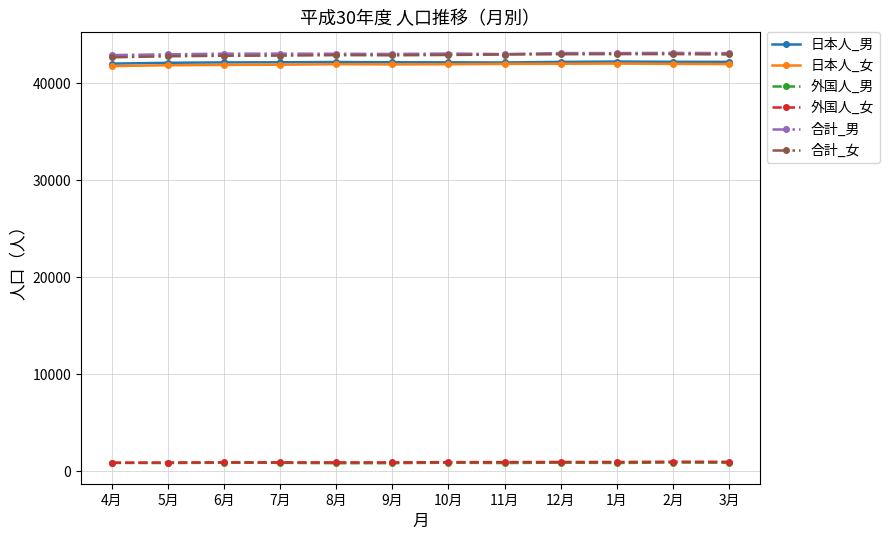

True or false: 合計_男 has more than 1 interior local peaks.

True